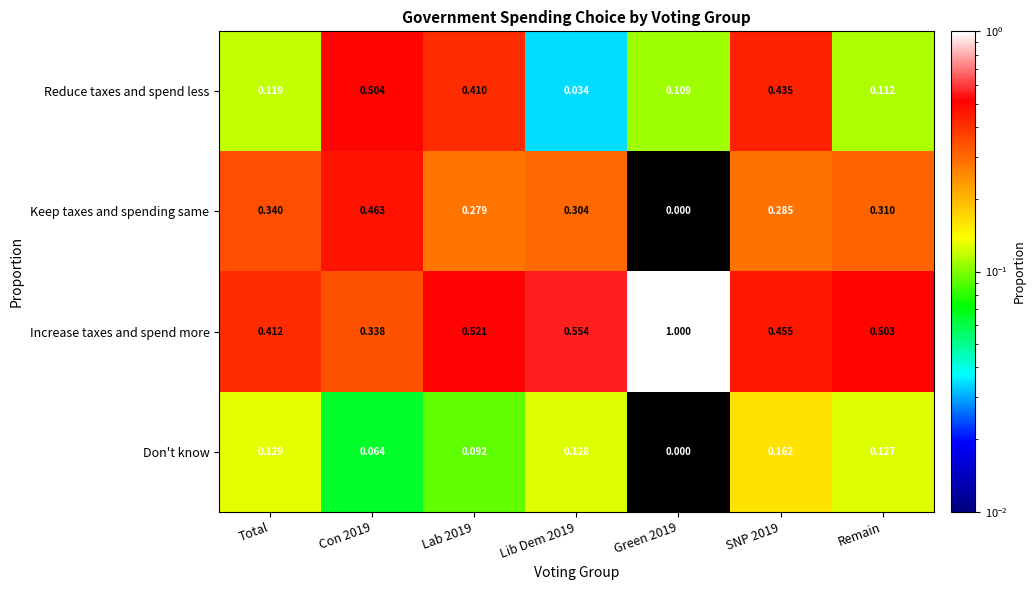

At which category is the sum across all series the highest?

Con 2019